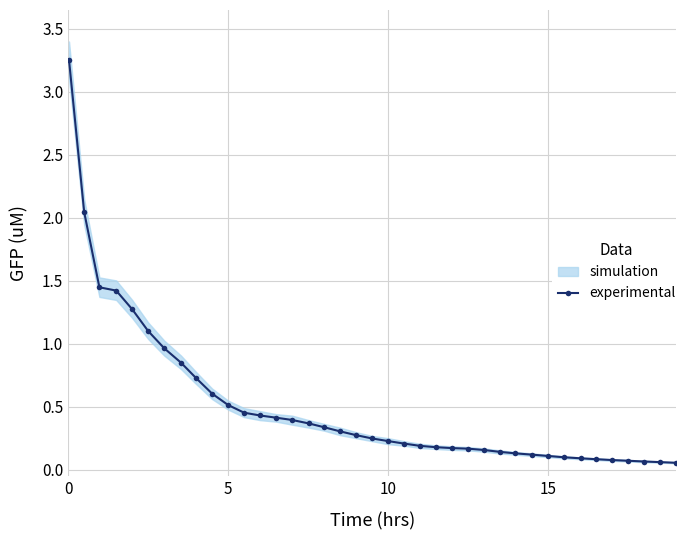

What is the difference between the second highest and minimum values?

2.0